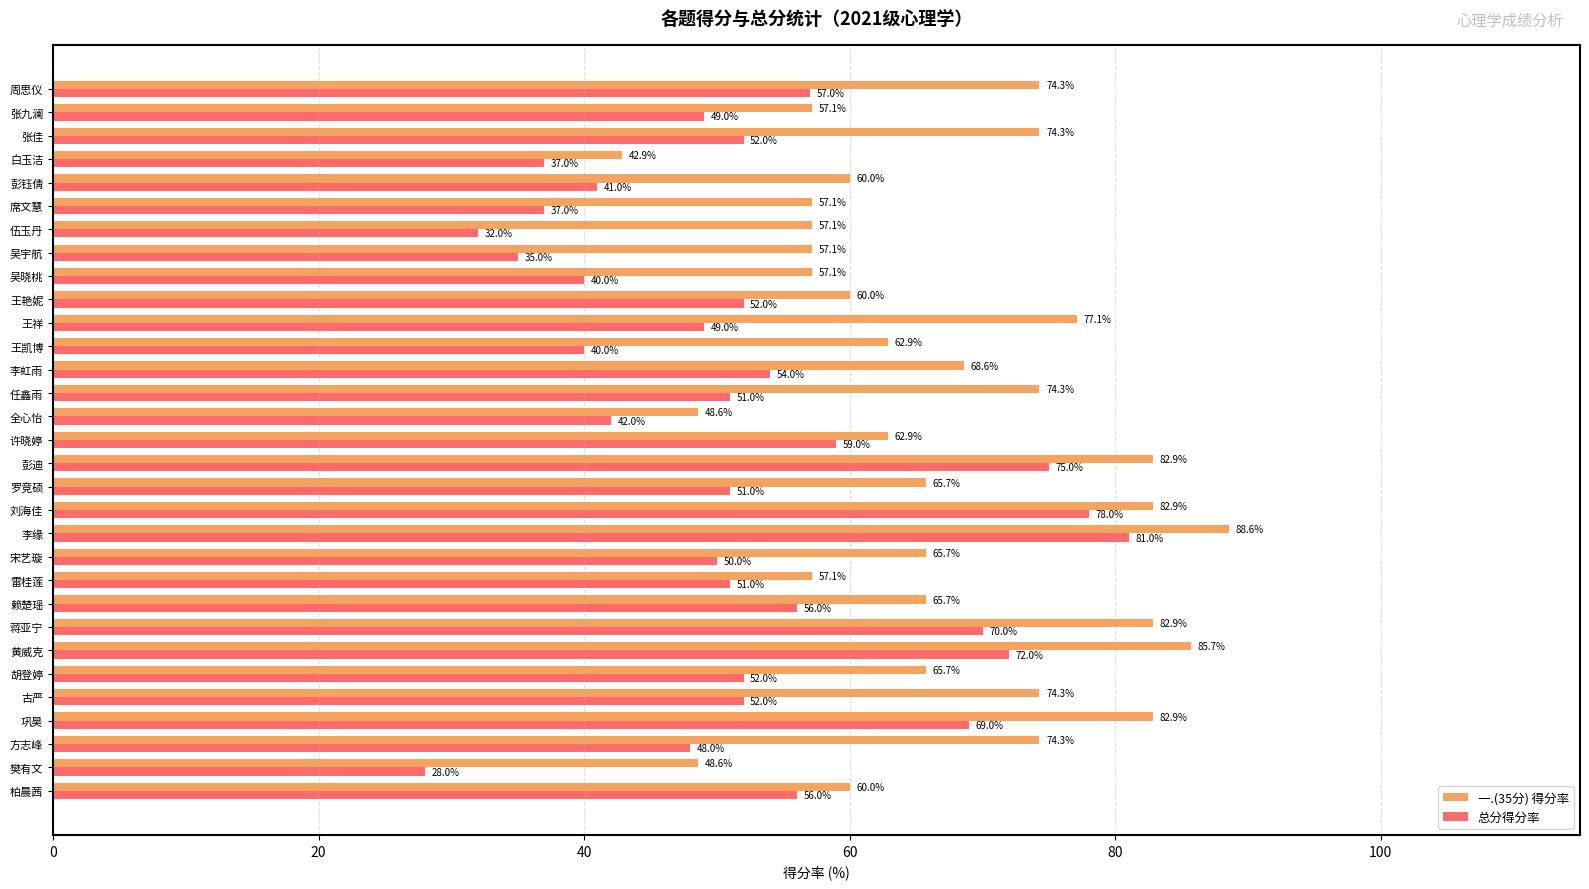

What is the average value of the 一.(35分) 得分率 series?

66.9